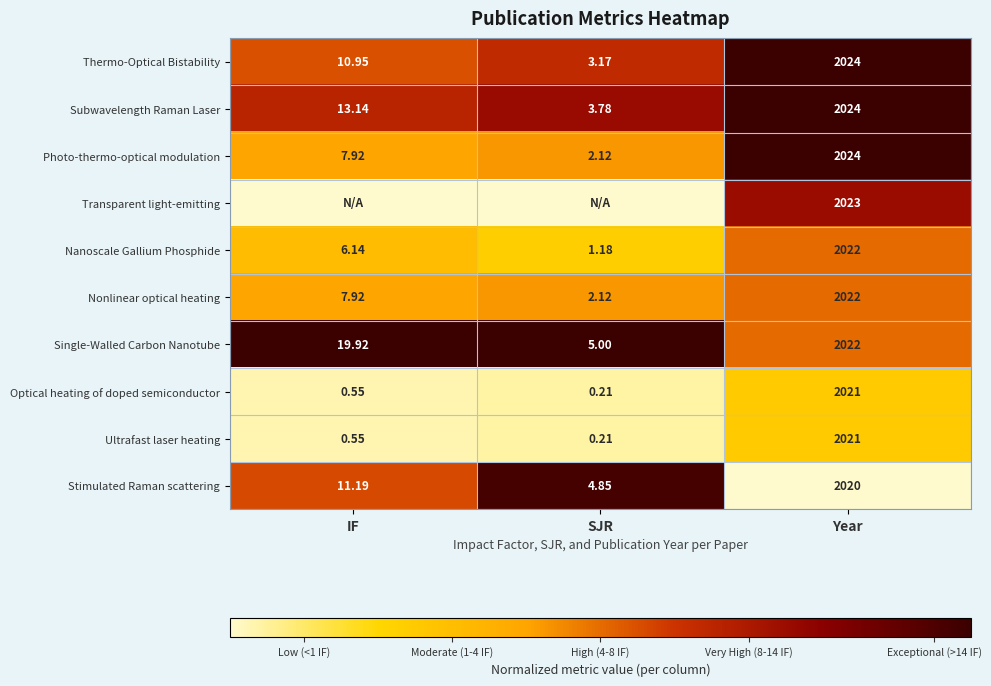

Is the value of Thermo-Optical Bistability at SJR greater than the value of Optical heating of doped semiconductor at IF?

Yes